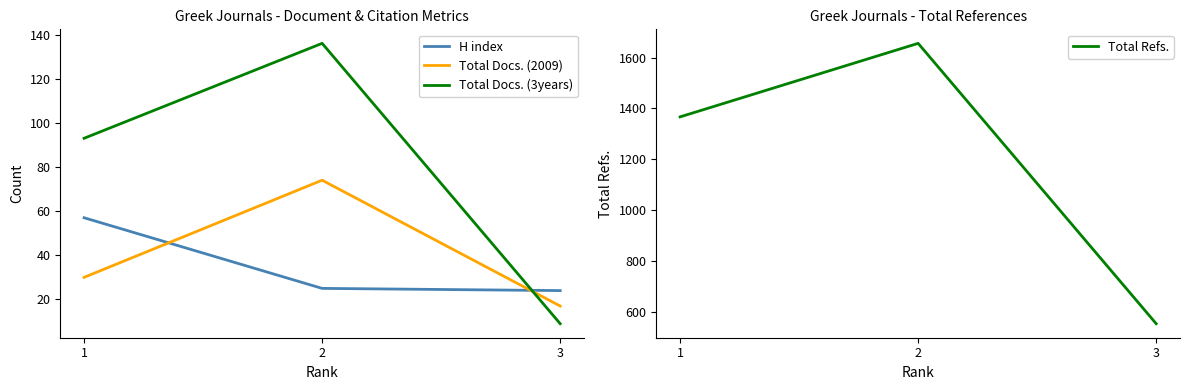

How many values in the Total Refs. series are below 1367?

1